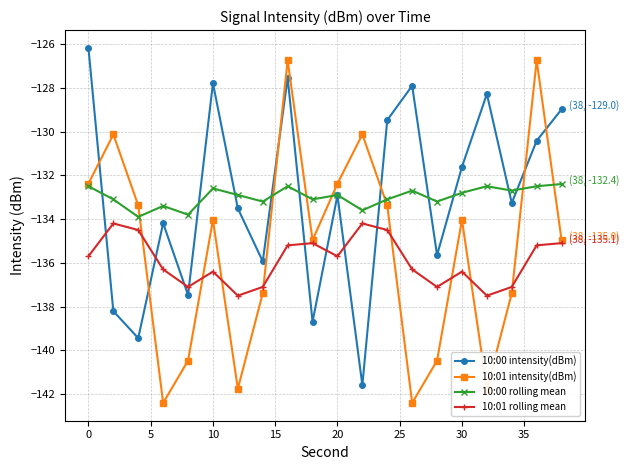

What is the maximum value for 10:01 rolling mean?

-134.2